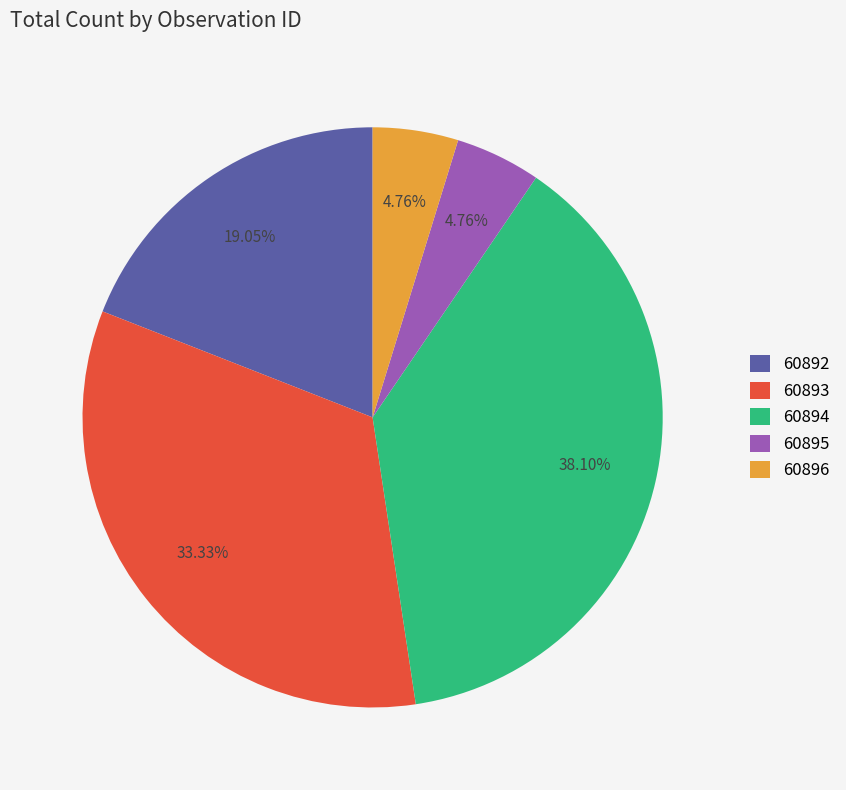

Combined, what portion of the pie is 60894 and 60893?

71.4%